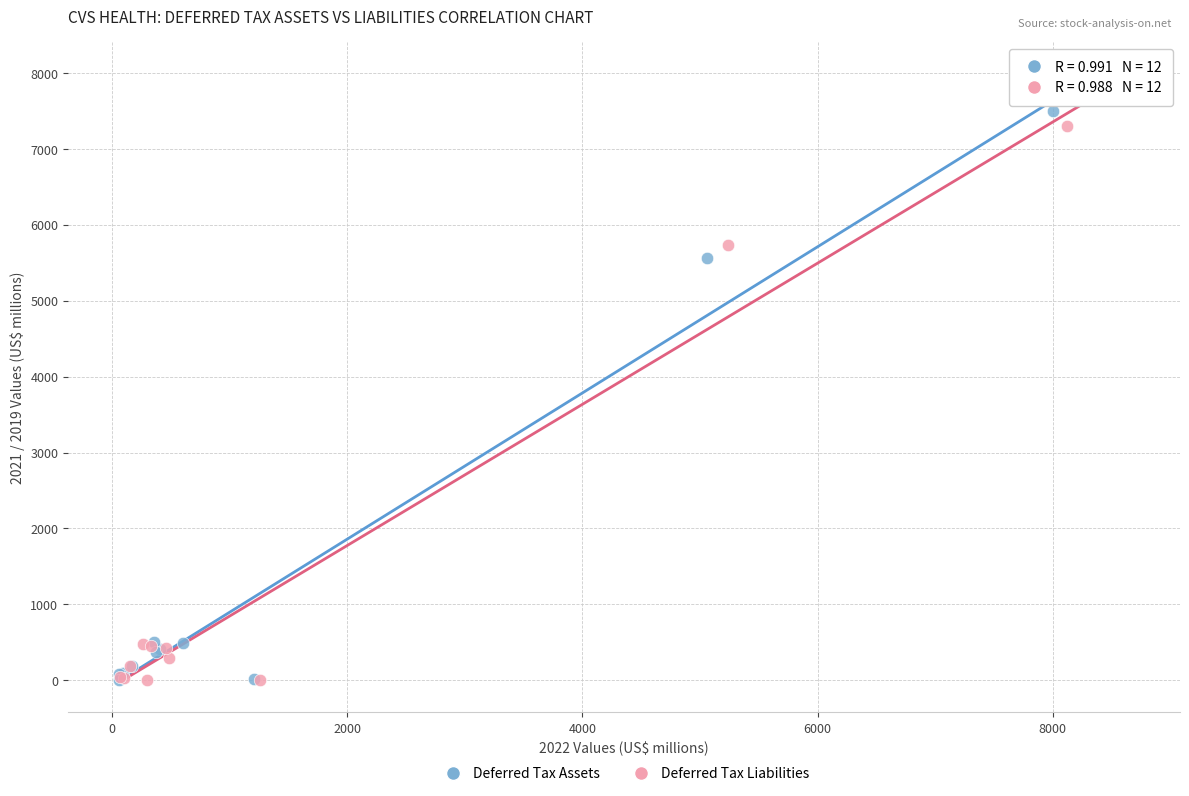

Which series has the widest spread of Y values?

Deferred Tax Assets